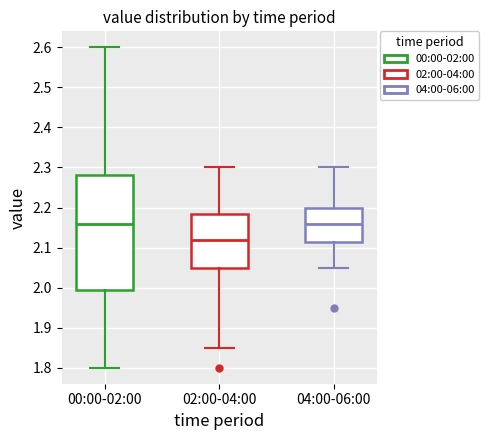

Reading left to right, transcribe this box plot: for each box, give where its median line is, the range the box spans, and where its two whiskers end, as read against the y-axis. The values are not printed on the chart, so give them approximately, as read against the axis.

00:00-02:00: median 2.16, box 2.00 to 2.28, whiskers 1.80 to 2.60
02:00-04:00: median 2.12, box 2.05 to 2.19, whiskers 1.85 to 2.30
04:00-06:00: median 2.16, box 2.12 to 2.20, whiskers 2.05 to 2.30